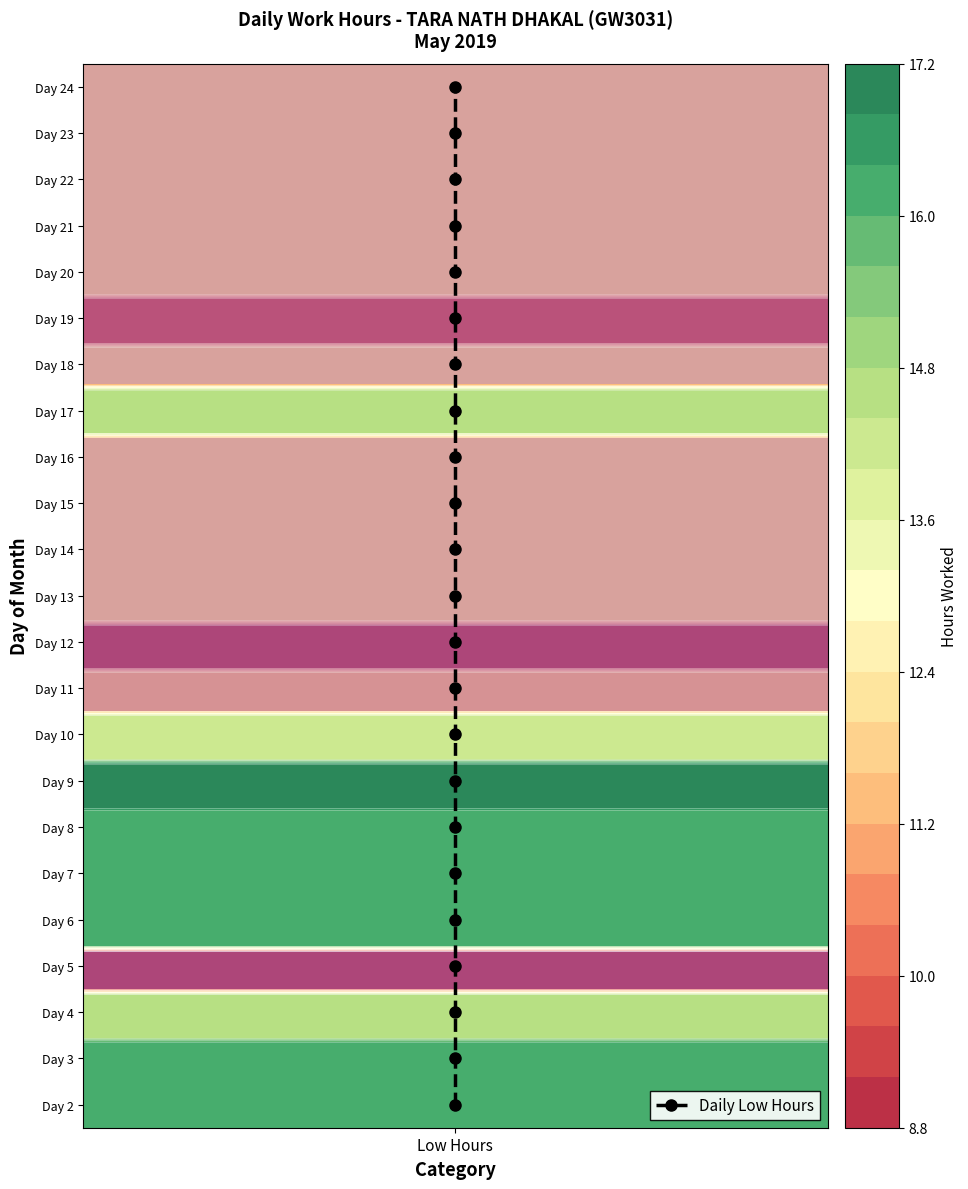

Is it true that the value at Low Hours is 1.5?

False